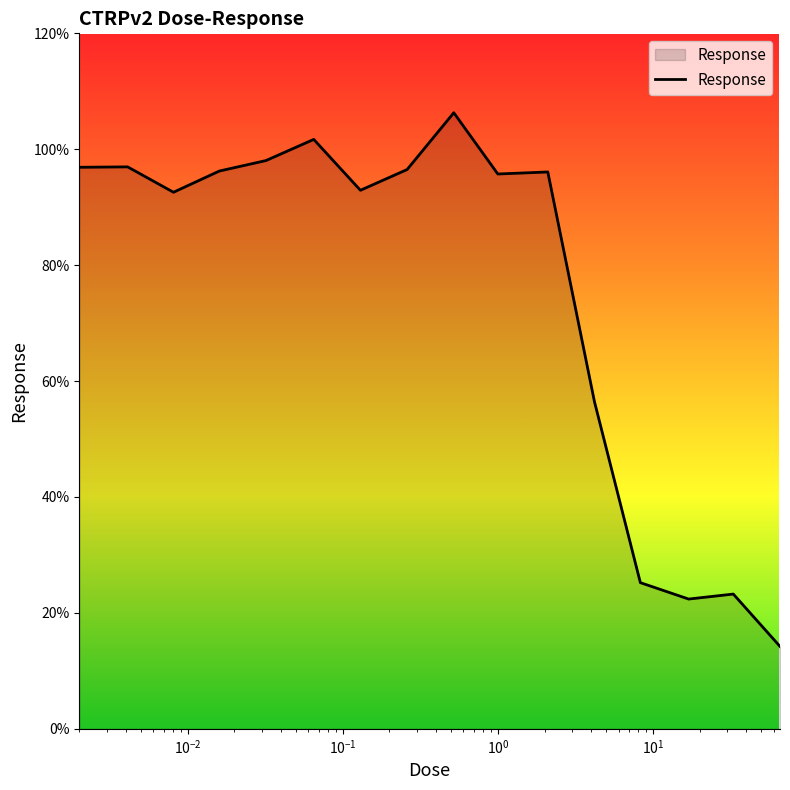

What is the minimum value shown in the chart?

14.2